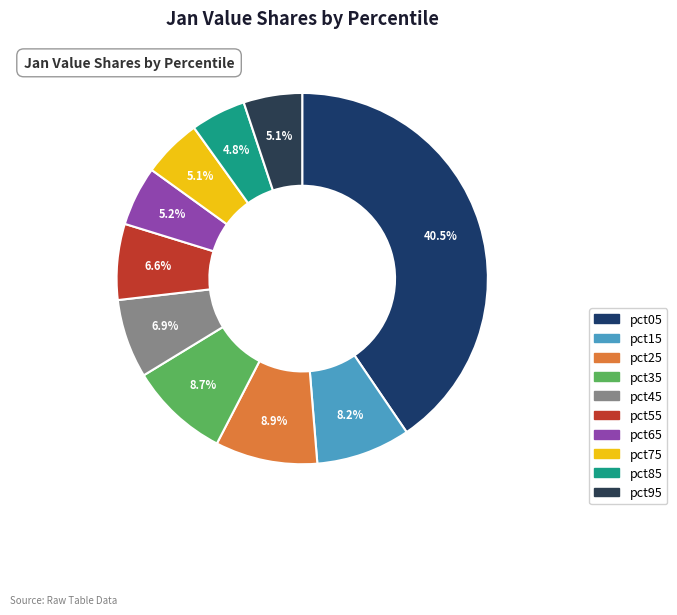

Which slice is the smallest?

pct85